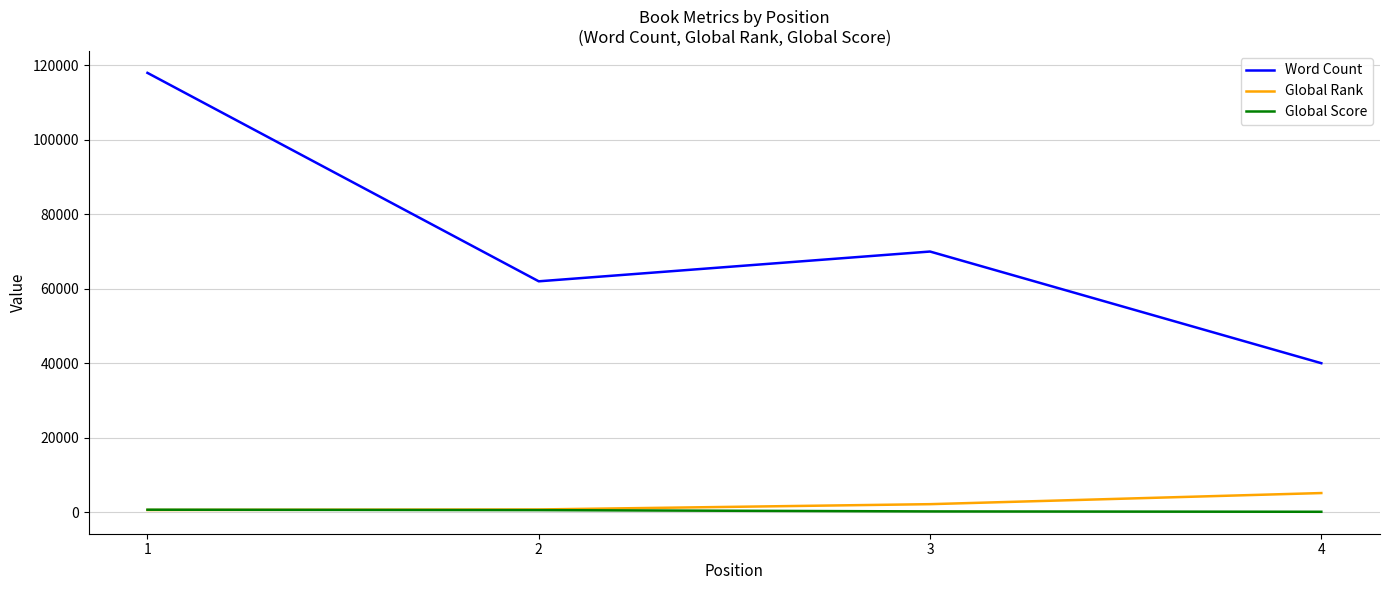

Which series has the widest spread of values?

Word Count